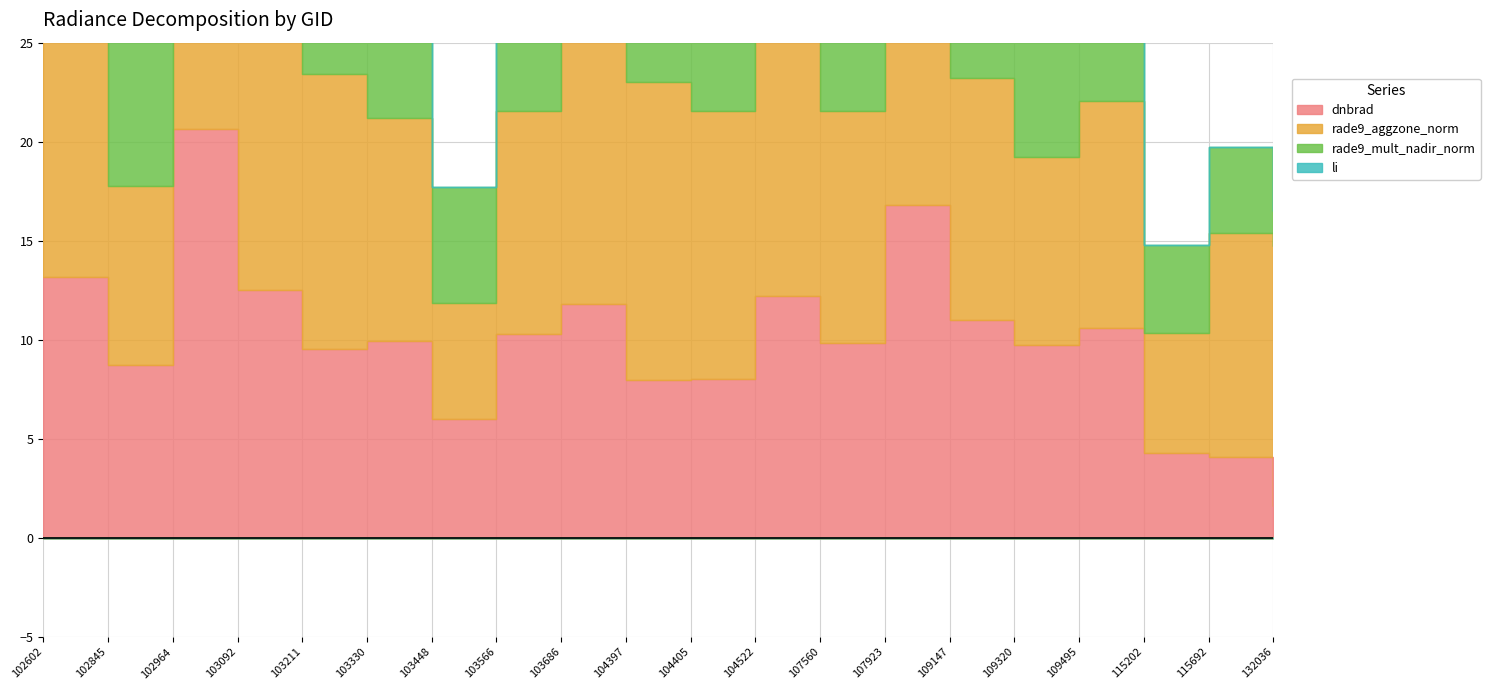

True or false: li and dnbrad intersect in this chart.

False